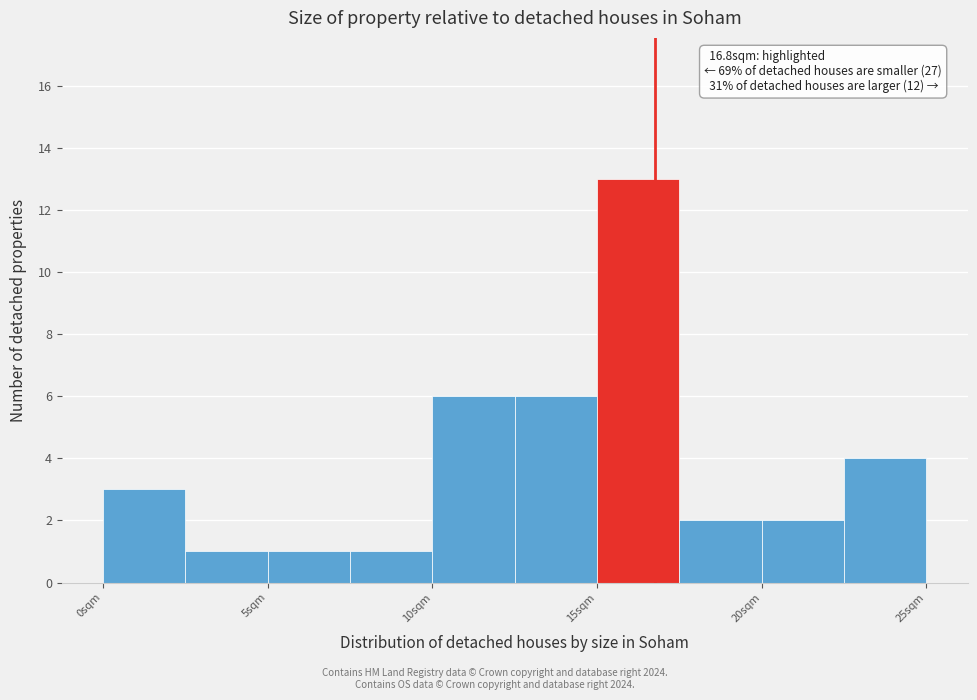

Over which range of the x-axis is the bar tallest?

15.0 to 17.5